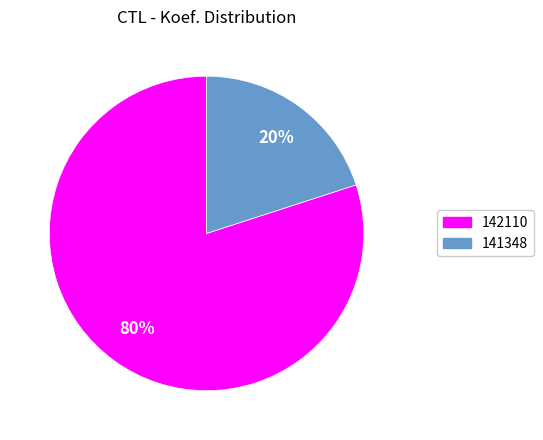

Is 142110 the majority of the pie?

Yes